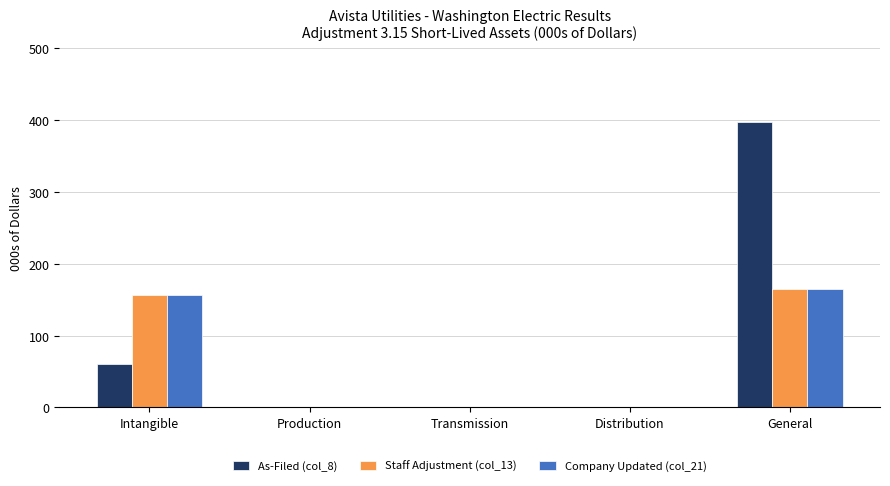

Is it true that As-Filed (col_8) equals 199.7 at Transmission?

False